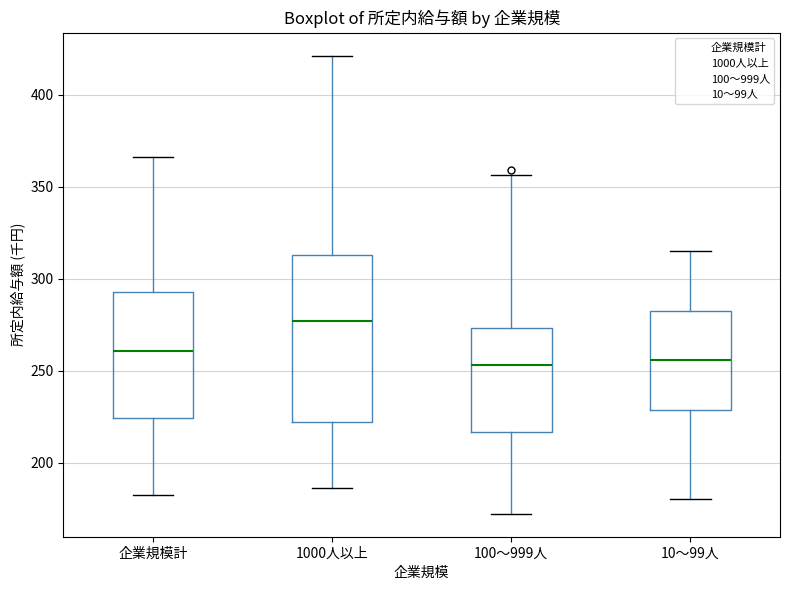

Where is the lower edge of the box for 企業規模計 on the y-axis? The values are not printed on the chart, so give them approximately, as read against the axis.

225